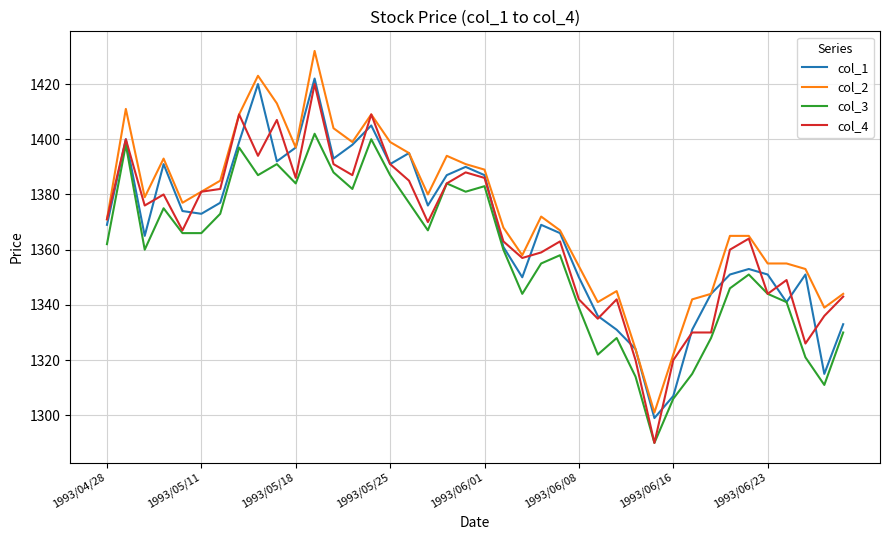

What is the maximum value shown in the chart?

1432